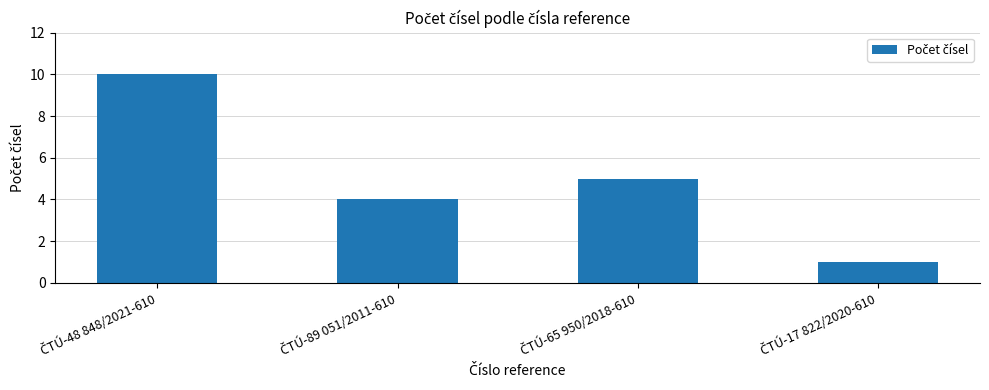

Count the number of data series in this chart.

1